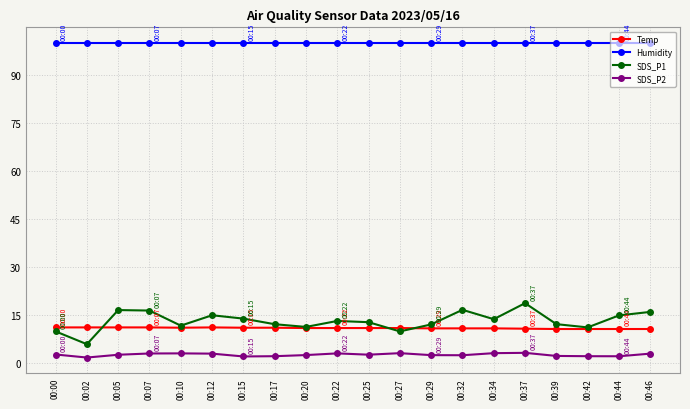

What is the sum of all Temp values?

215.6